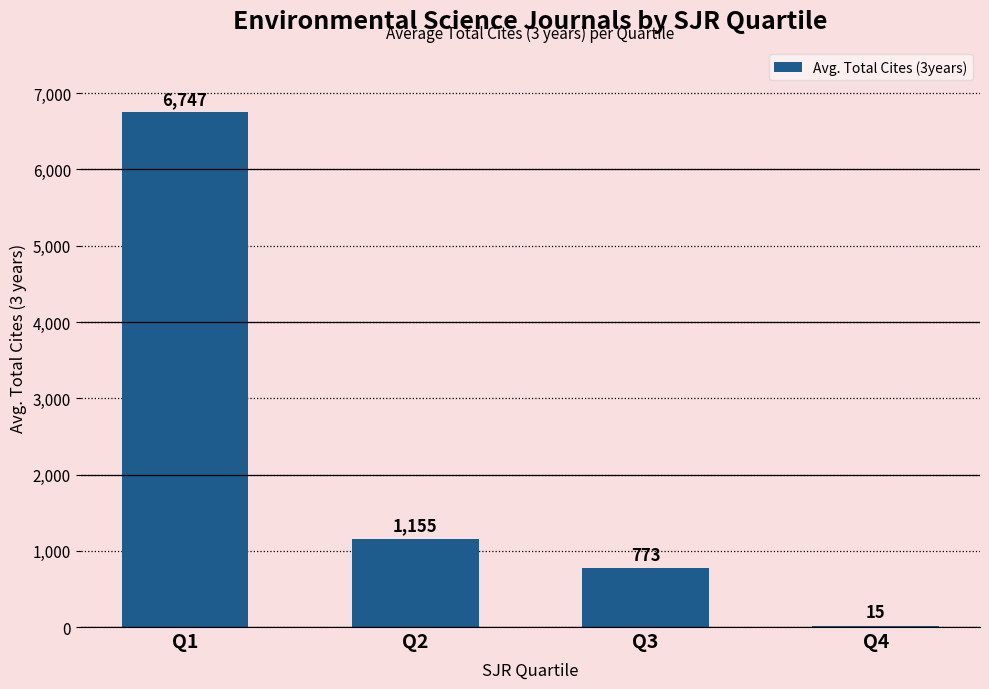

What is the sum of the values at Q2 and Q1?

7902